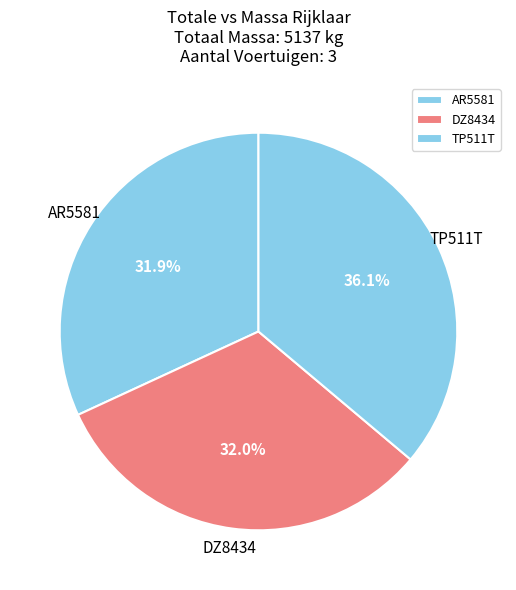

Between DZ8434 and TP511T, which is larger?

TP511T